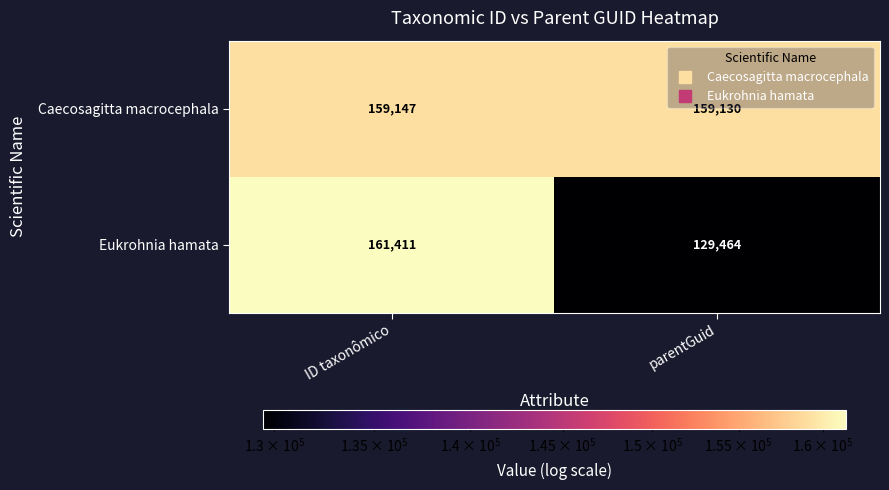

Is the value of Eukrohnia hamata at parentGuid greater than the value of Caecosagitta macrocephala at parentGuid?

No